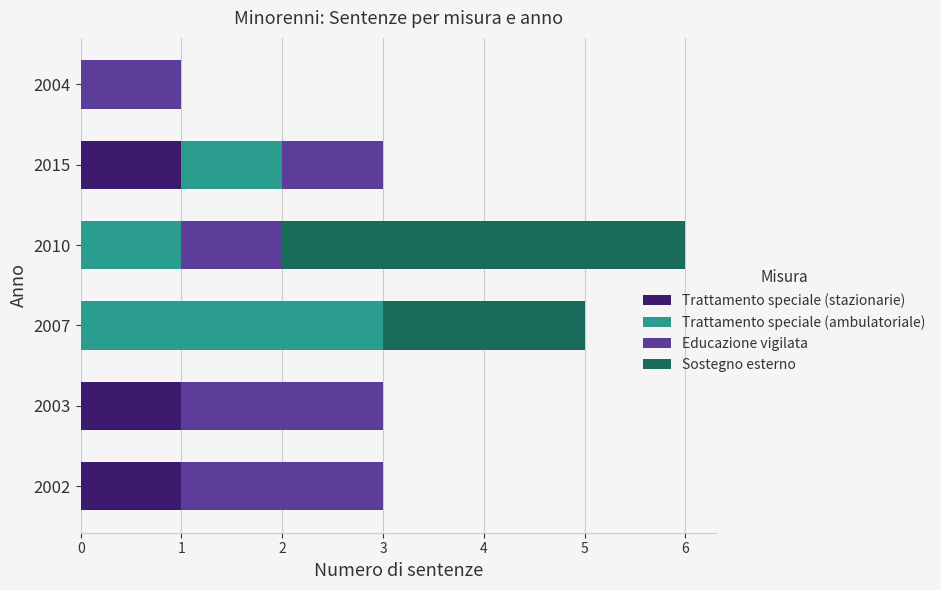

True or false: Trattamento speciale (stazionarie) has a value of 0 at 2015.

False